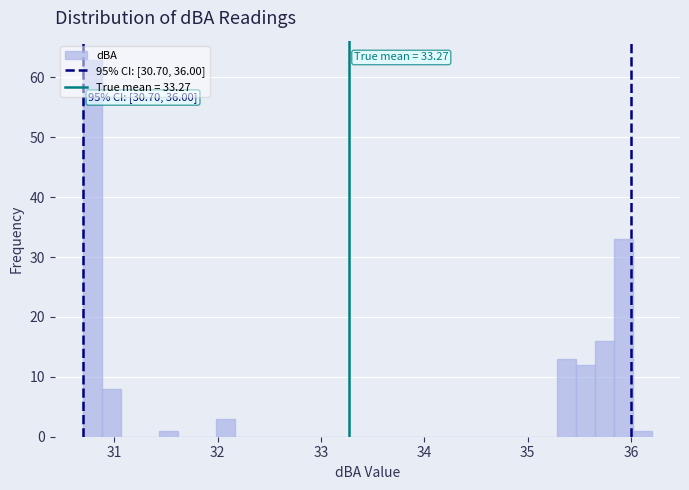

Read against the x-axis, roughly where is the centre of the tallest bar?

30.8